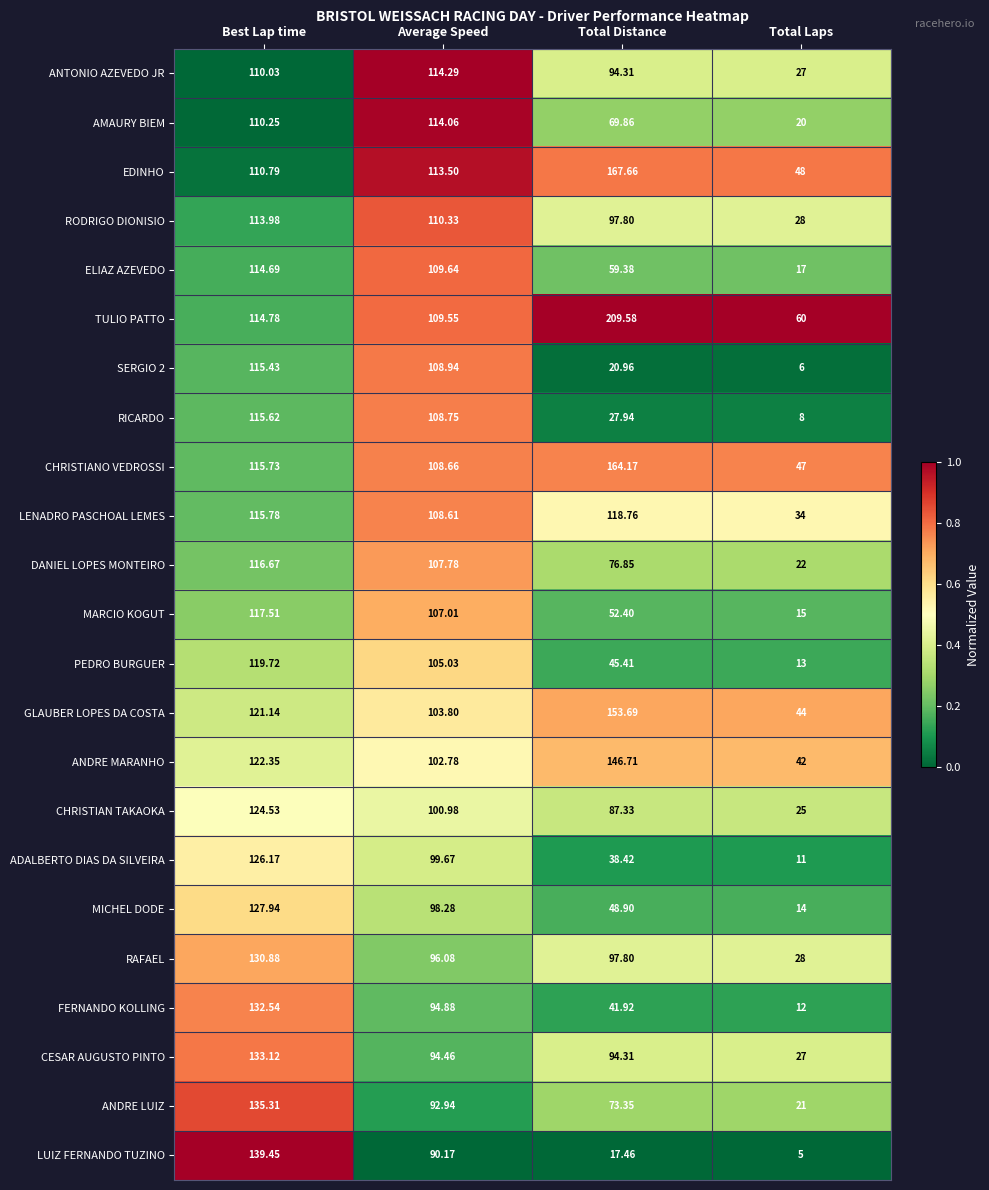

At which category does the chart reach its peak across all series?

Total Distance